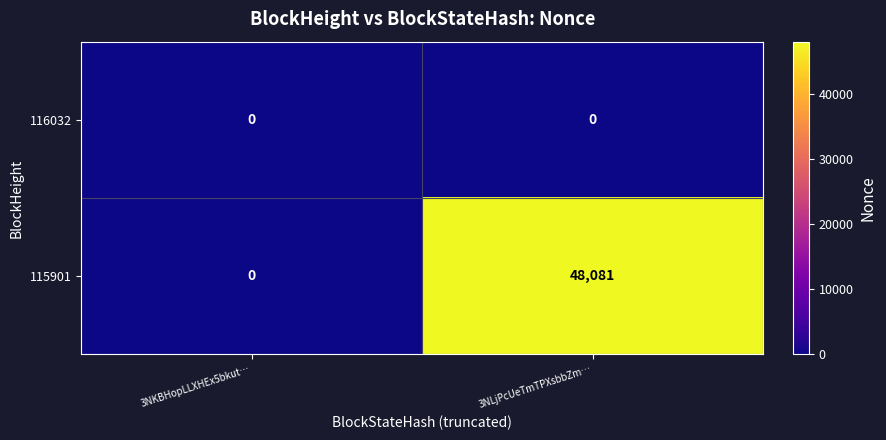

Rank the series by their average value, from highest to lowest.

115901, 116032